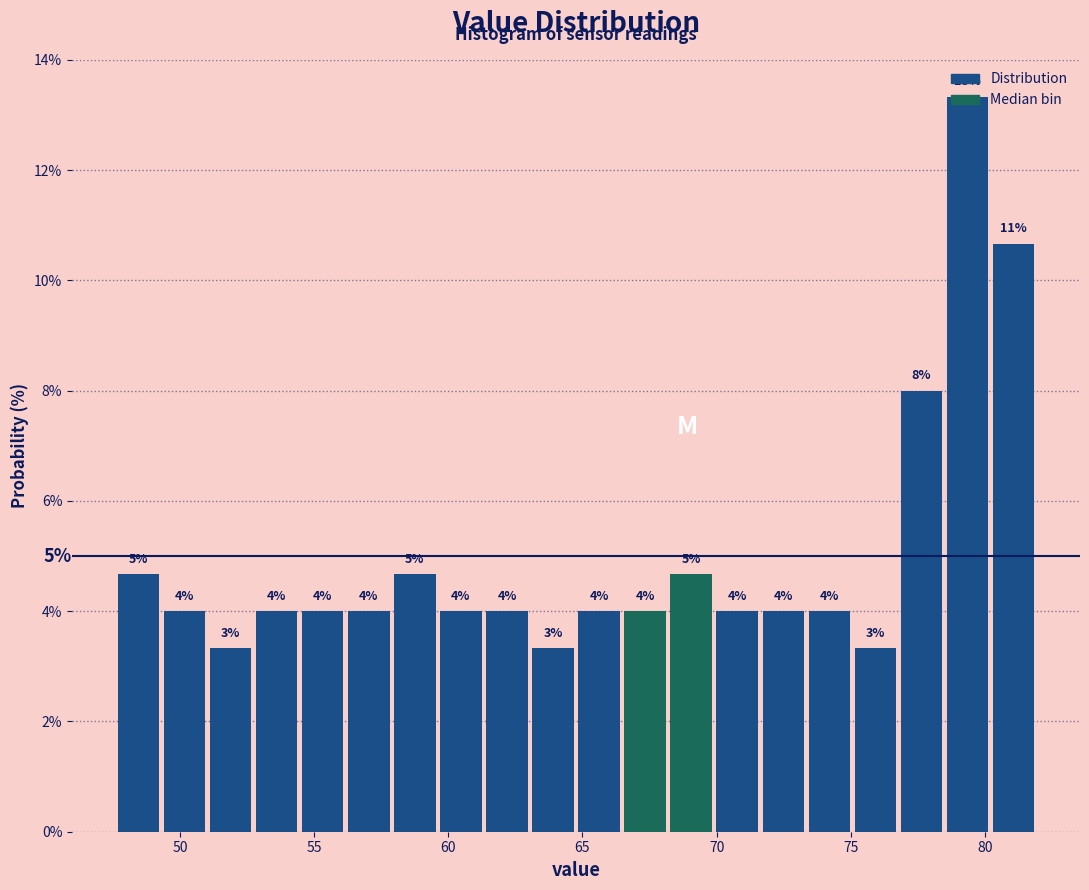

Around what value on the x-axis is the tallest bar? Give the approximate position of its centre, as read against the axis.

79.5